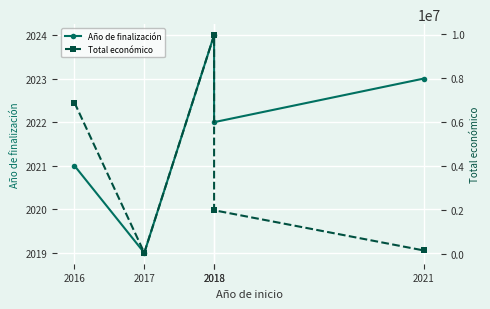

How many lines are shown in the chart?

2